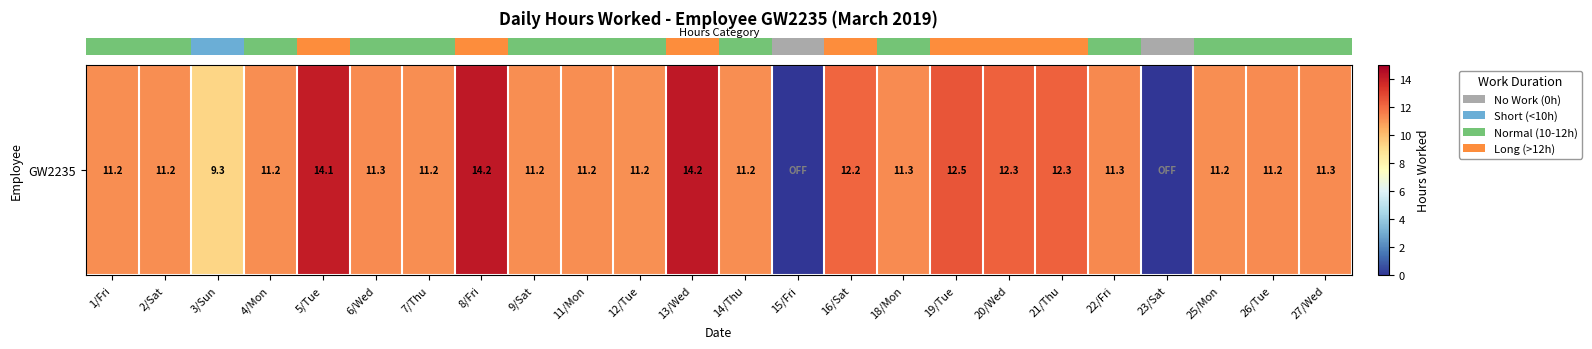

Rank the categories by value from lowest to highest.

15/Fri, 23/Sat, 3/Sun, 12/Tue, 1/Fri, 14/Thu, 2/Sat, 4/Mon, 7/Thu, 9/Sat, 25/Mon, 11/Mon, 26/Tue, 6/Wed, 27/Wed, 18/Mon, 22/Fri, 16/Sat, 20/Wed, 21/Thu, 19/Tue, 5/Tue, 13/Wed, 8/Fri